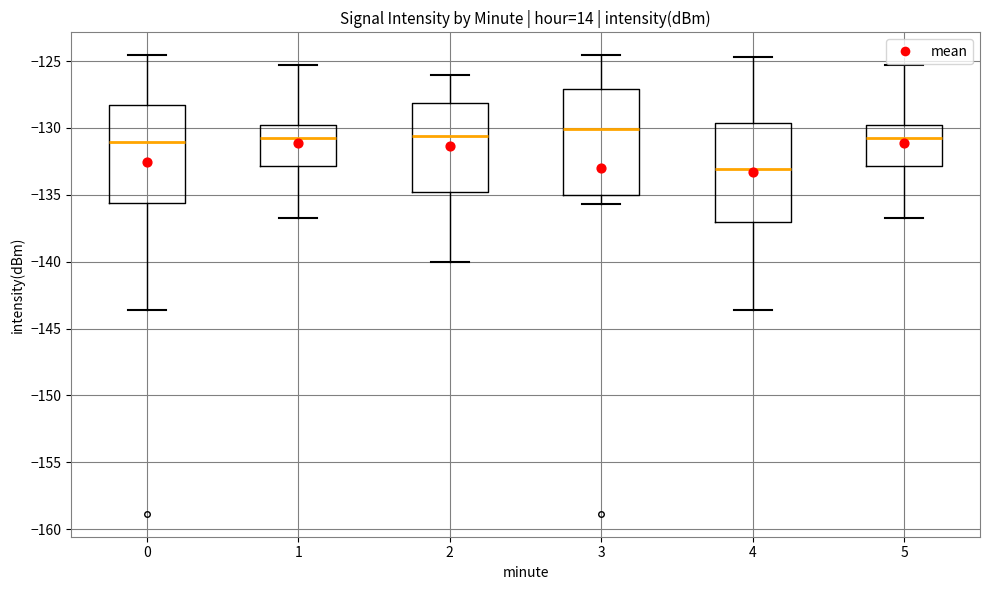

Which box is the tallest, from its lower edge to its upper edge?

3